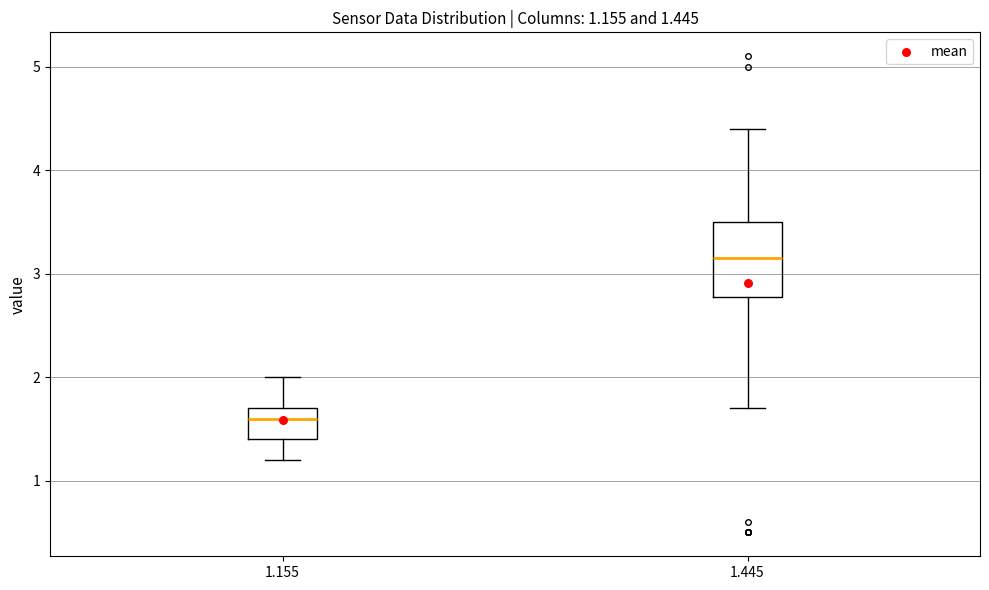

Which box has the lowest median line?

1.155